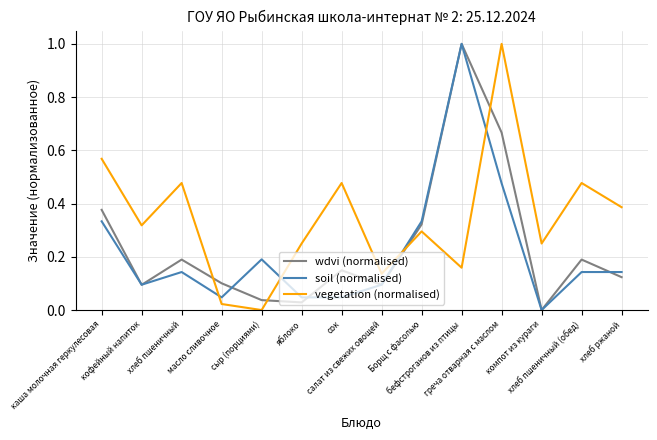

Which series has the largest total across all categories?

vegetation (normalised)